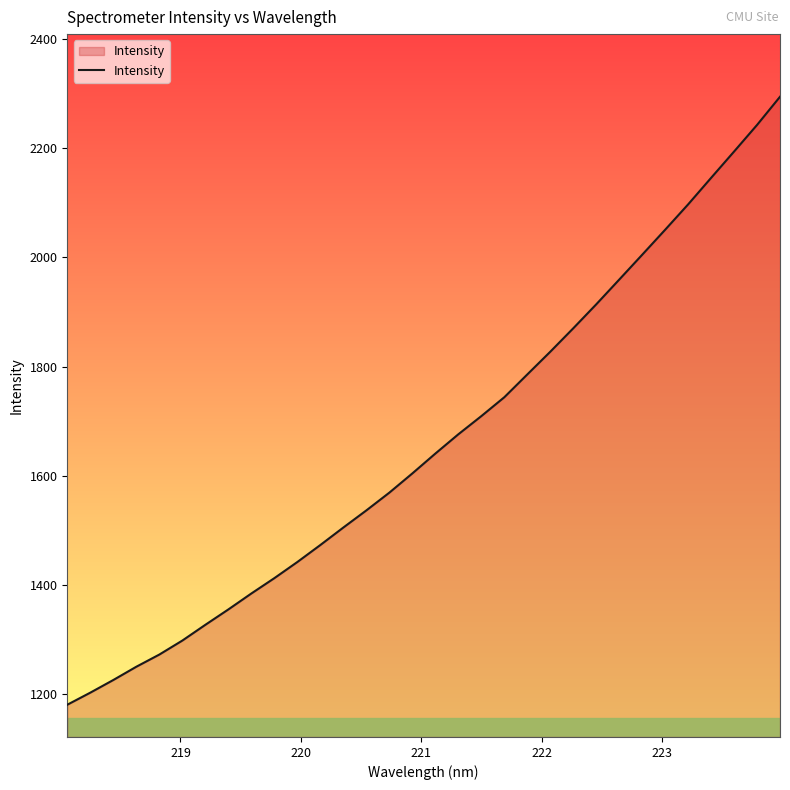

What is the difference between the maximum and minimum values?

1113.4